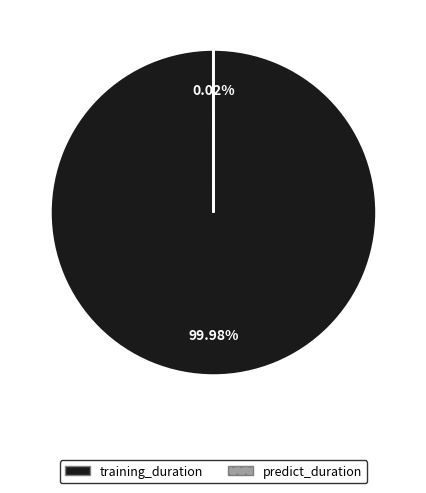

Is there any slice that represents more than half of the pie?

Yes